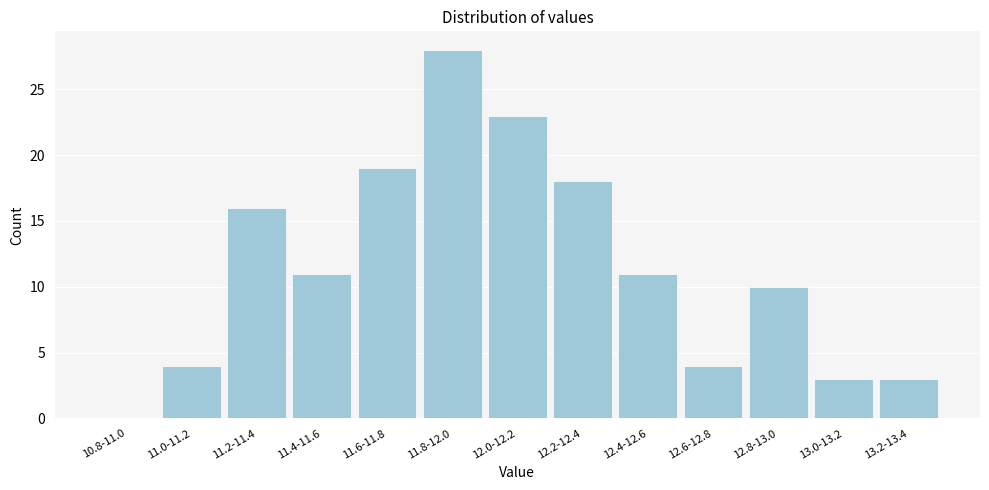

Reading left to right, list all the values displayed in this chart.

10.8-11.0=0	11.0-11.2=4	11.2-11.4=16	11.4-11.6=11	11.6-11.8=19	11.8-12.0=28	12.0-12.2=23	12.2-12.4=18	12.4-12.6=11	12.6-12.8=4	12.8-13.0=10	13.0-13.2=3	13.2-13.4=3